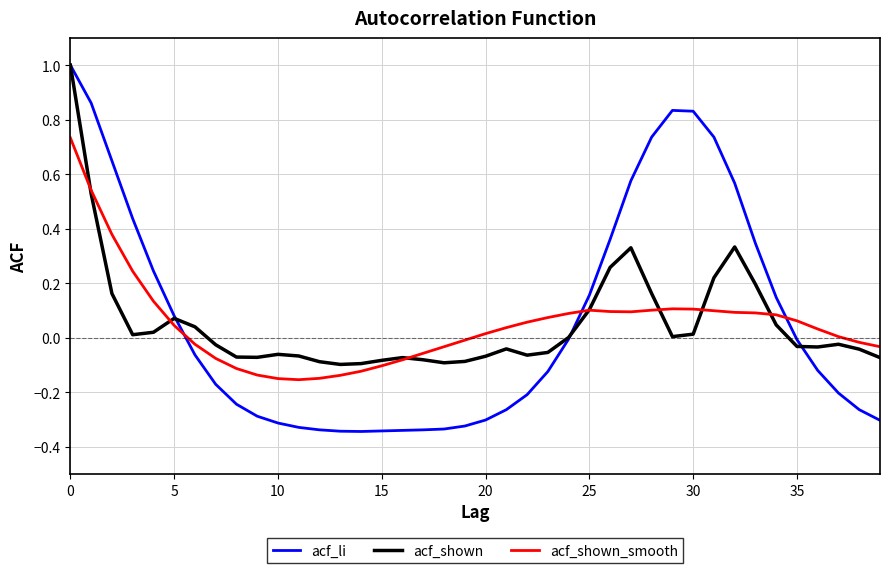

What is the maximum value shown in the chart?

1.0